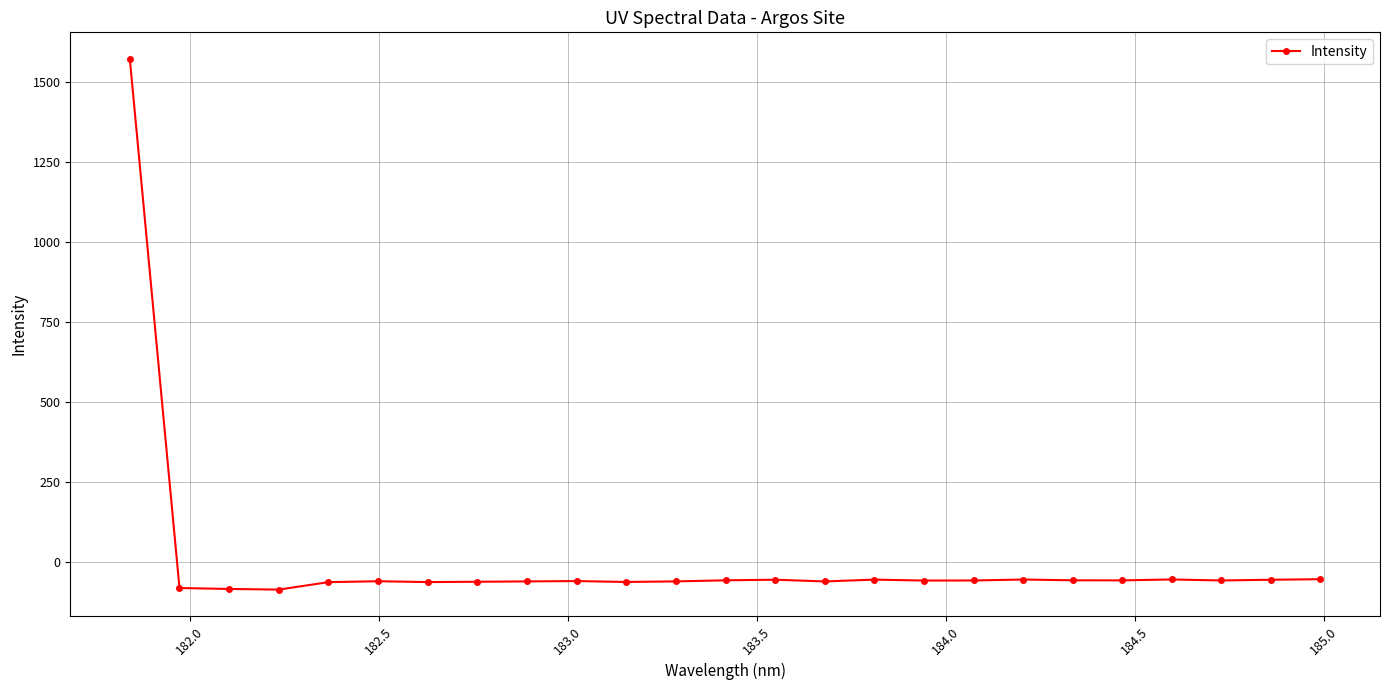

True or false: there are more than 1 points higher than both neighbors.

True